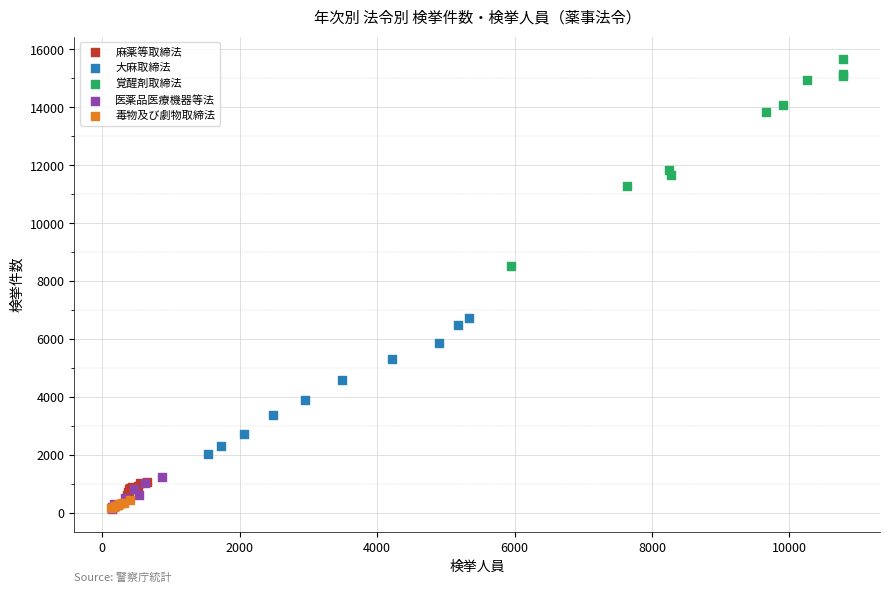

Which series has the largest Y range (max minus min)?

覚醒剤取締法